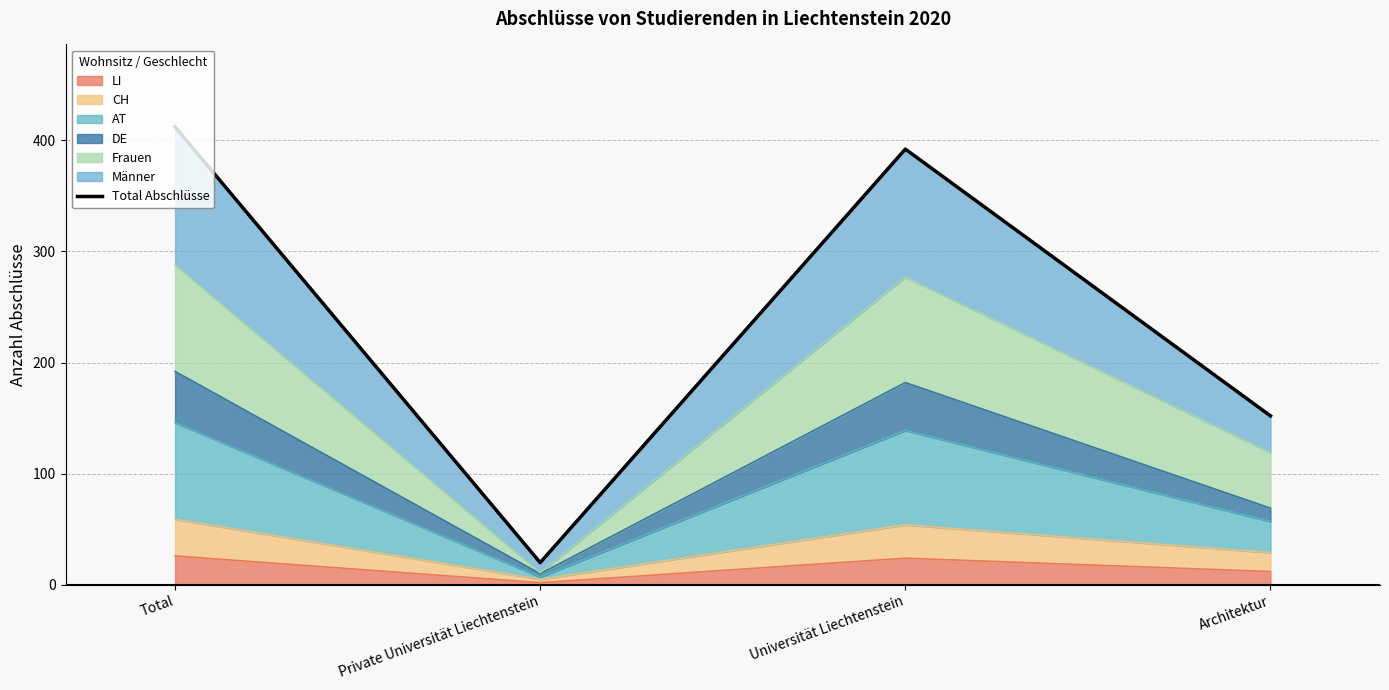

Reading right to left, extract all data points from this chart.

152	392	20	412